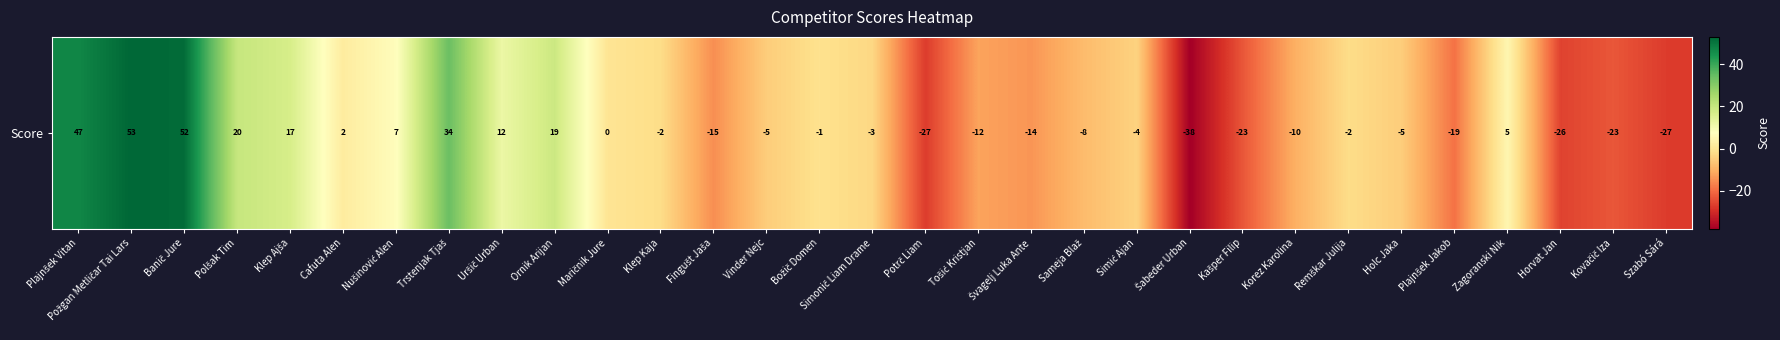

What is the sum of the values at Simonič Liam Drame and Polšak Tim?

17